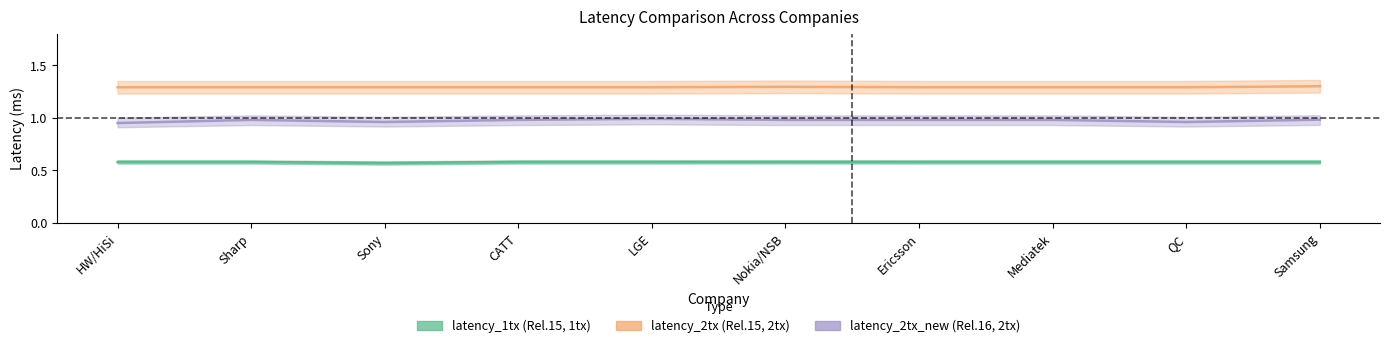

True or false: latency_2tx_new and latency_1tx intersect in this chart.

False